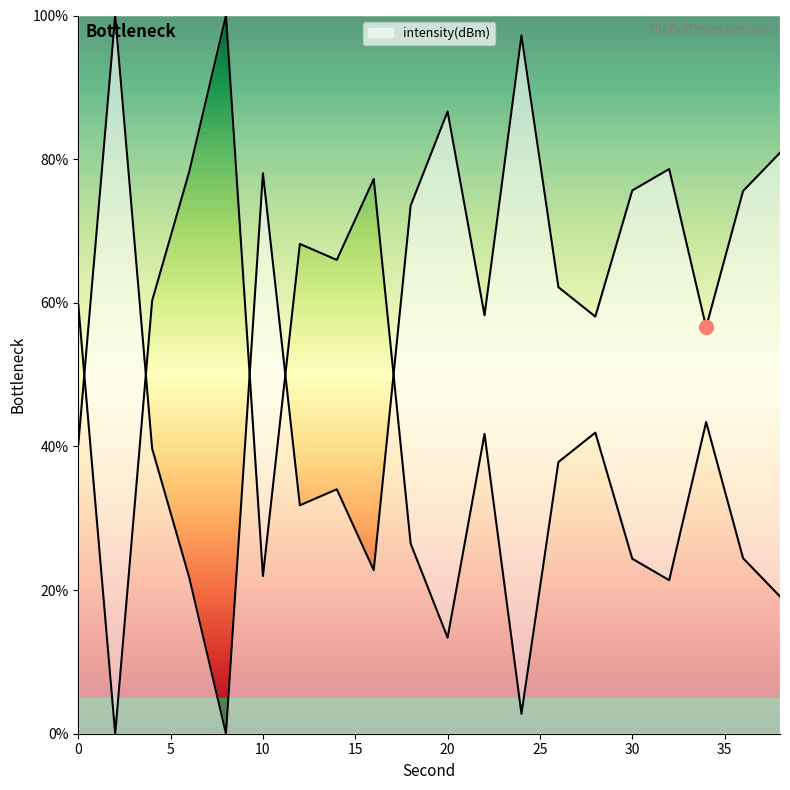

What is the maximum value shown in the chart?

100.0